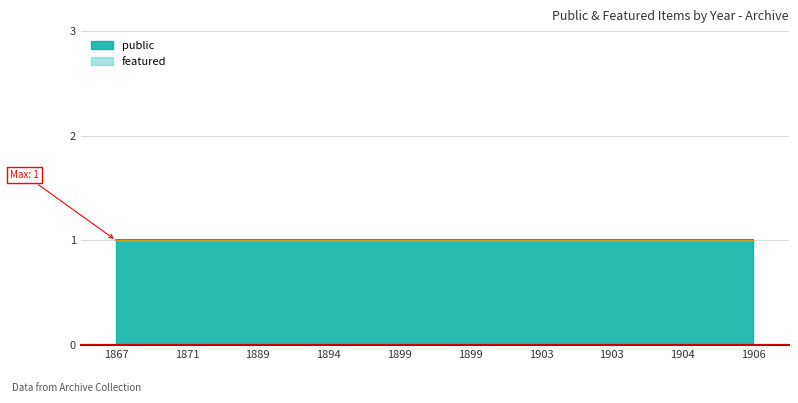

At which category is the sum across all series the highest?

1867